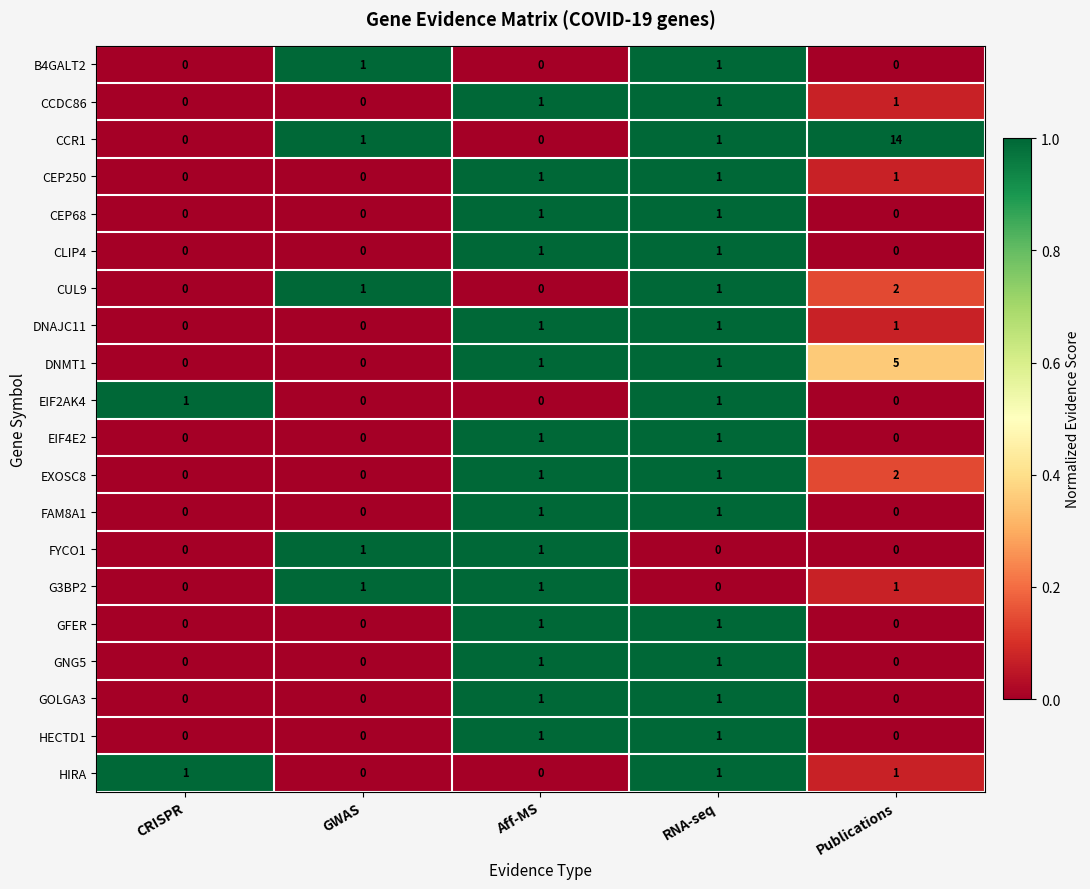

At which category does the chart reach its peak across all series?

Publications